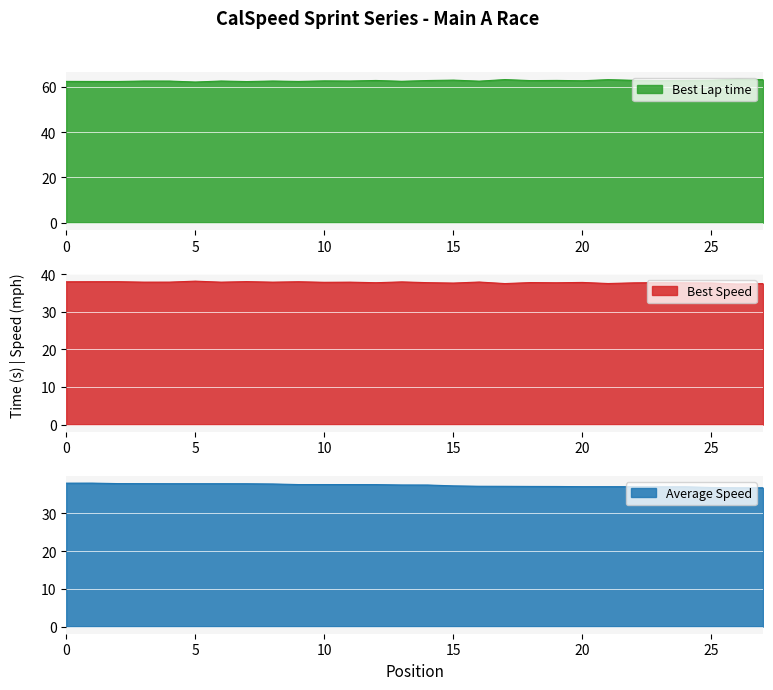

What is the difference between the maximum and minimum values in the Best Lap time series?

1.3